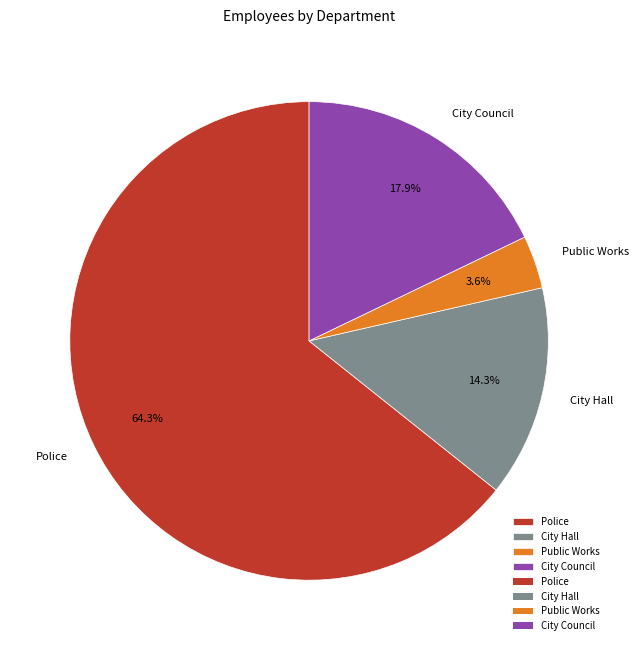

The City Hall slice represents 14% of the pie. True or false?

True